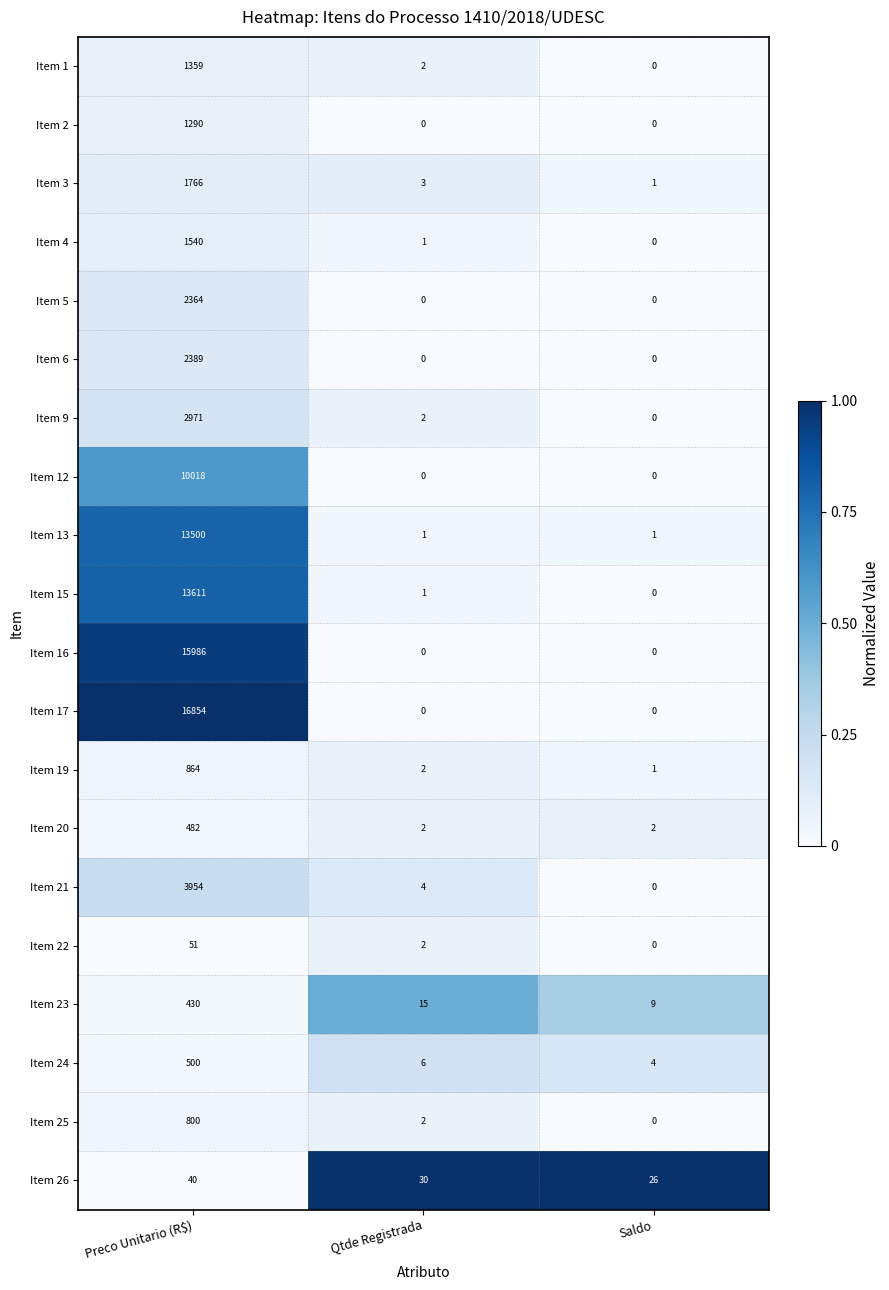

Rank the series at Preco Unitario (R$) from lowest to highest value.

Item 26, Item 22, Item 23, Item 20, Item 24, Item 25, Item 19, Item 2, Item 1, Item 4, Item 3, Item 5, Item 6, Item 9, Item 21, Item 12, Item 13, Item 15, Item 16, Item 17